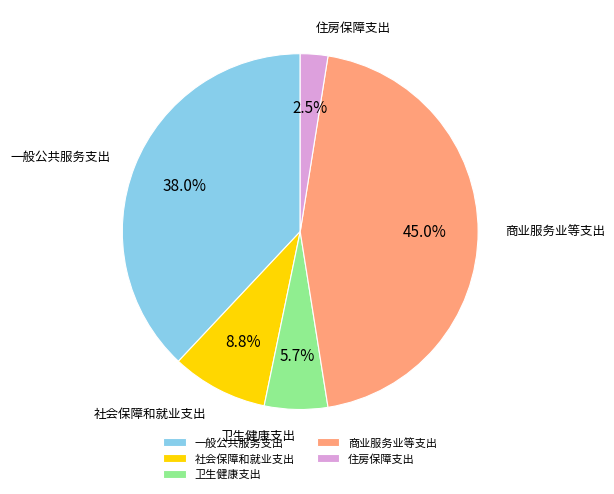

How many segments does this pie chart have?

5